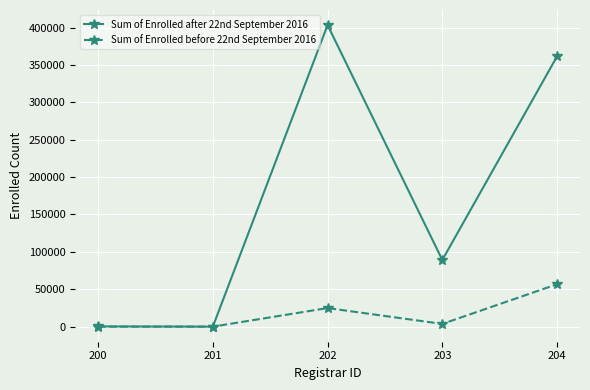

What is the difference between the maximum and minimum values in the Sum of Enrolled before 22nd September 2016 series?

56705